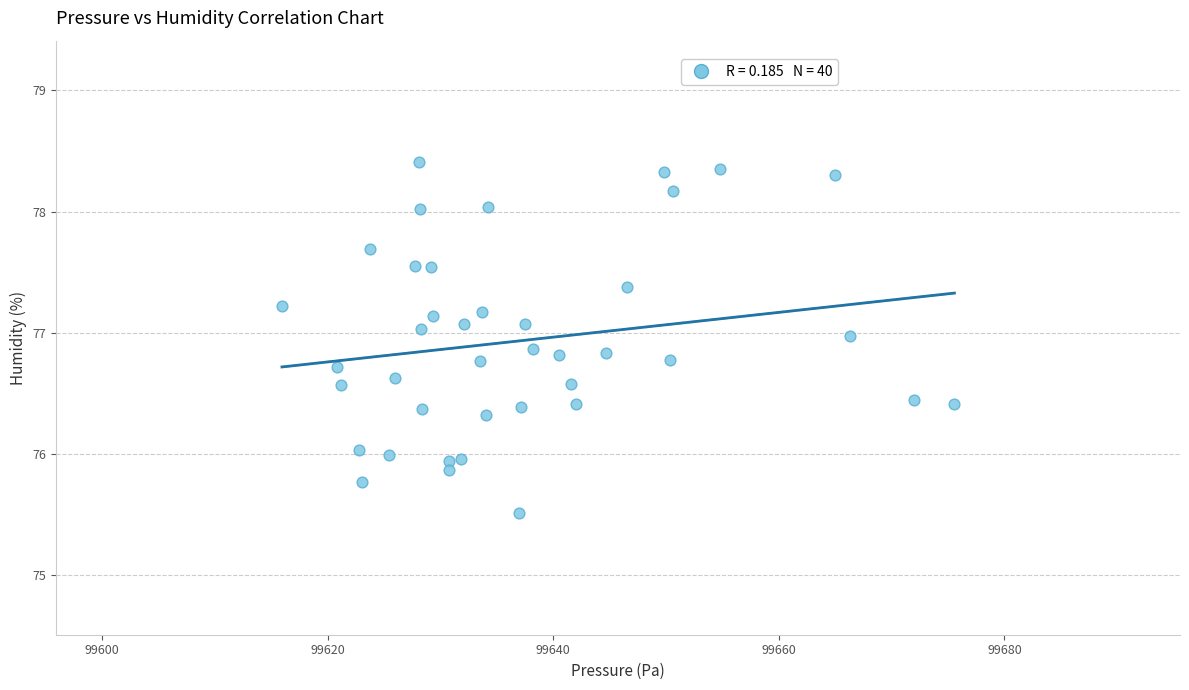

What is the range of X values (max minus min)?

59.6